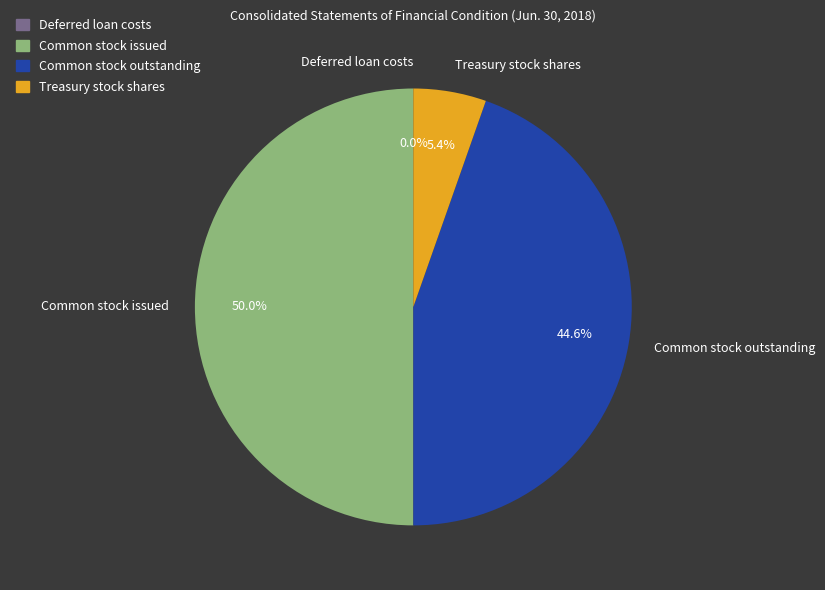

What is the ratio of the value at Common stock outstanding to the value at Common stock issued?

0.9